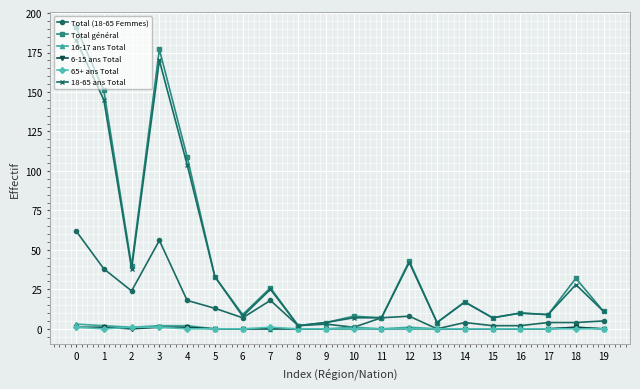

Reading left to right, transcribe all the data shown in this chart.

Total (18-65 Femmes): 62	38	24	56	18	13	7	18	2	3	1	7	8	0	4	2	2	4	4	5
Total général: 191	151	40	177	109	33	9	26	2	4	8	7	43	4	17	7	10	9	32	11
16-17 ans Total: 3	2	1	2	2	0	0	0	0	0	1	0	1	0	0	0	0	0	1	0
6-15 ans Total: 1	1	0	1	1	0	0	0	0	0	0	0	0	0	0	0	0	0	1	0
65+ ans Total: 1	0	1	1	0	0	0	1	0	0	0	0	0	0	0	0	0	0	0	0
18-65 ans Total: 183	145	38	170	104	33	8	25	2	4	7	7	42	4	17	7	10	9	28	11